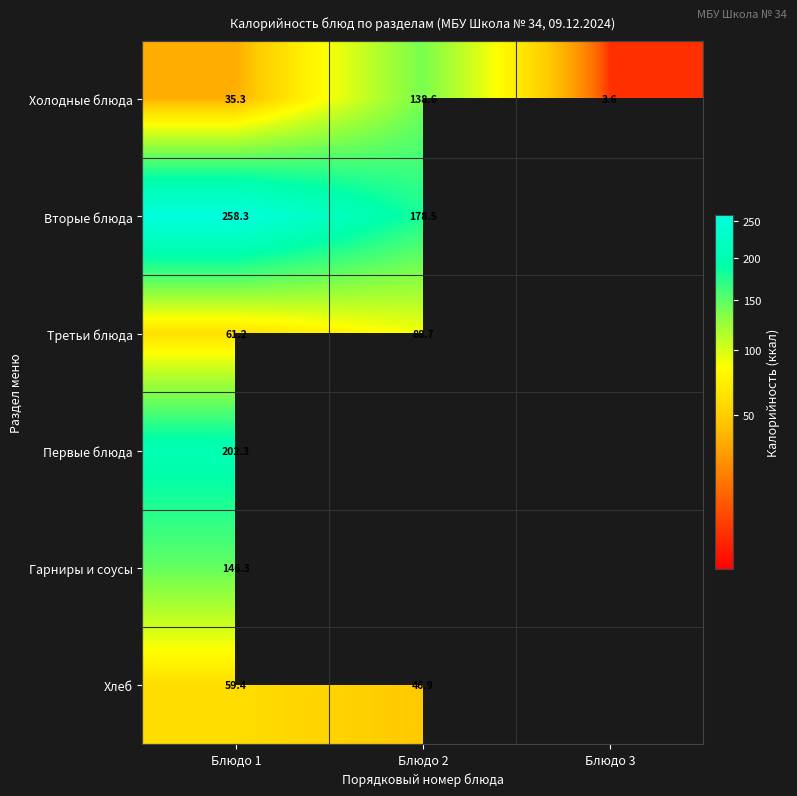

Is the value of Гарниры и соусы at Блюдо 1 greater than the value of Холодные блюда at Блюдо 1?

Yes